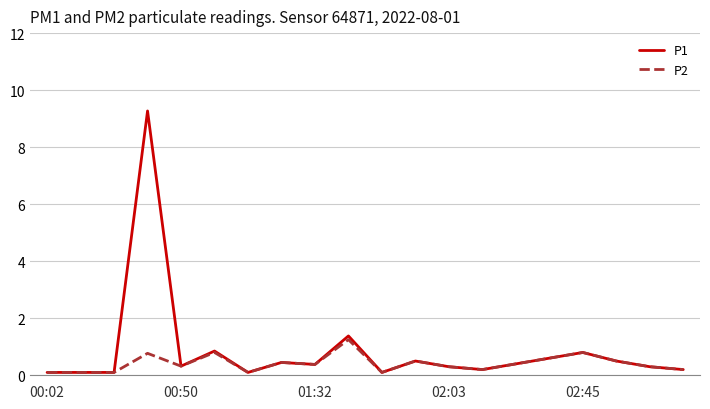

List the series in order of their peak value, highest first.

P1, P2